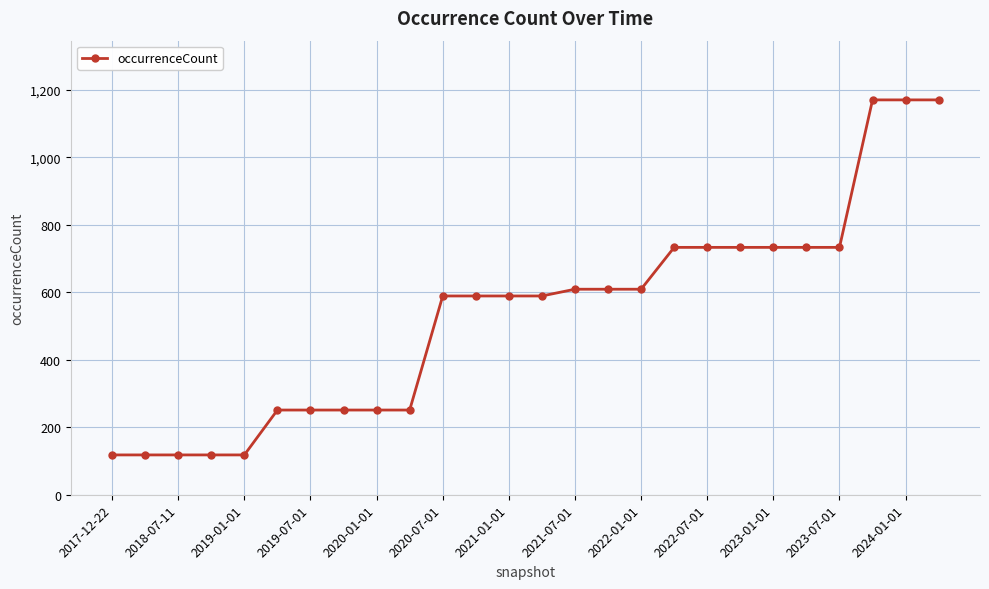

What is the sum of all values?

13936